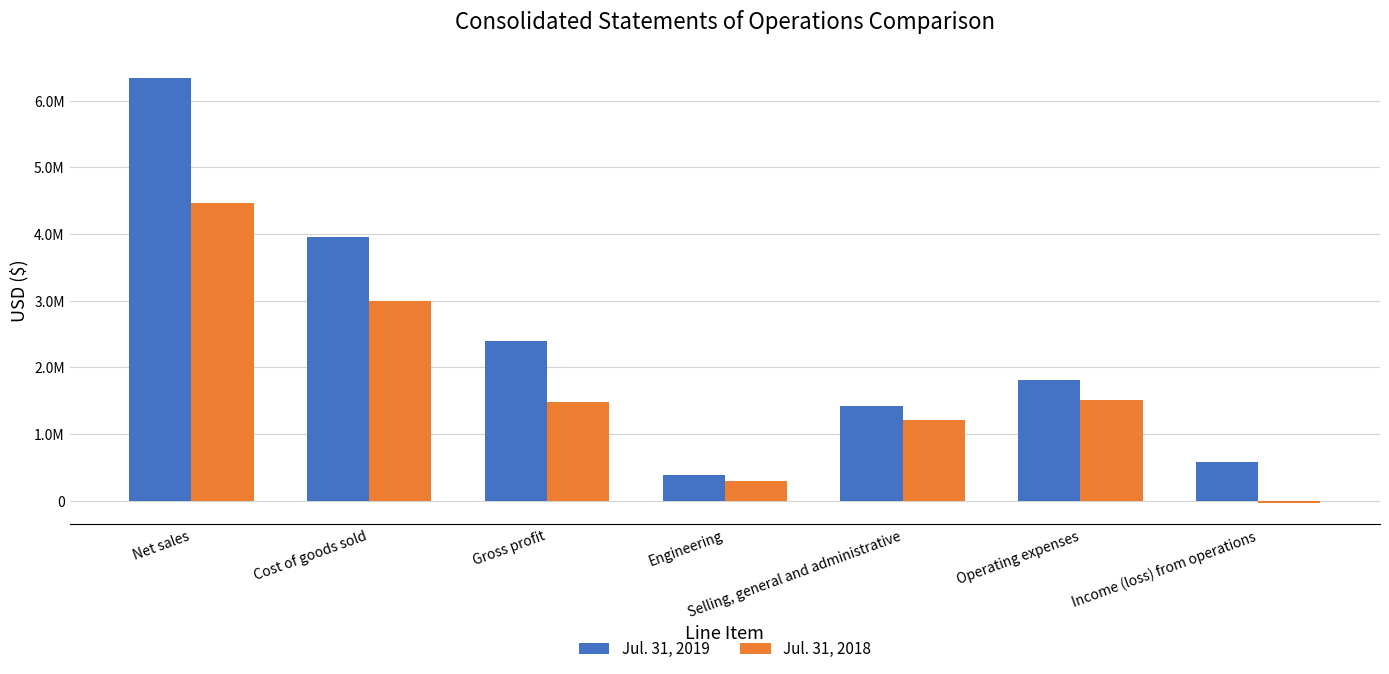

Which series changed the most between Cost of goods sold and Engineering?

Jul. 31, 2019